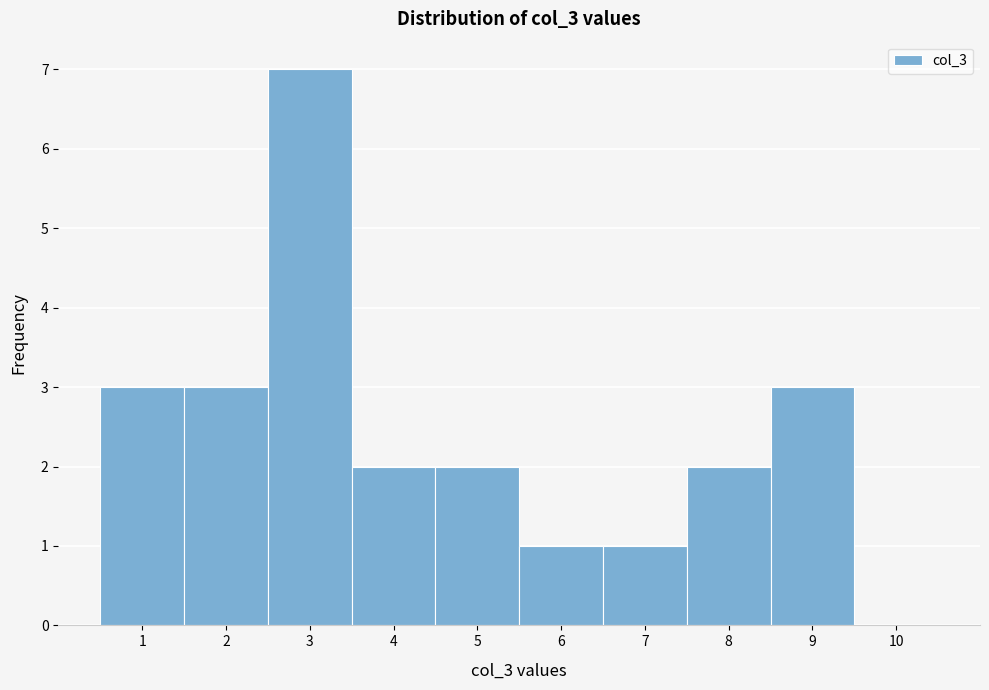

Reading left to right, transcribe this chart: for each bar, give the range it covers on the x-axis and its height. The values are not printed on the chart, so give them approximately, as read against the axis.

0.5 to 1.5: 3
1.5 to 2.5: 3
2.5 to 3.5: 7
3.5 to 4.5: 2
4.5 to 5.5: 2
5.5 to 6.5: 1
6.5 to 7.5: 1
7.5 to 8.5: 2
8.5 to 9.5: 3
9.5 to 10.5: 0